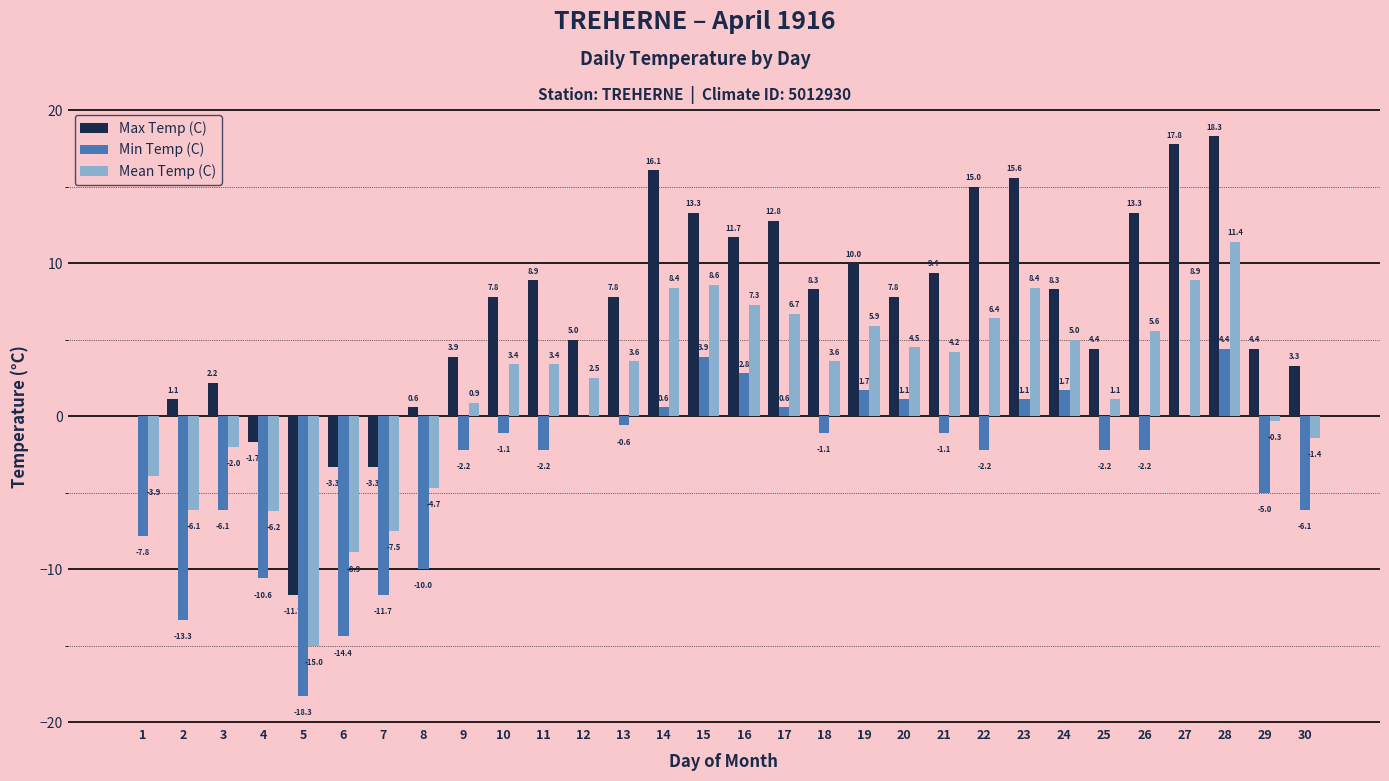

Which series changed the most between 2 and 24?

Min Temp (C)